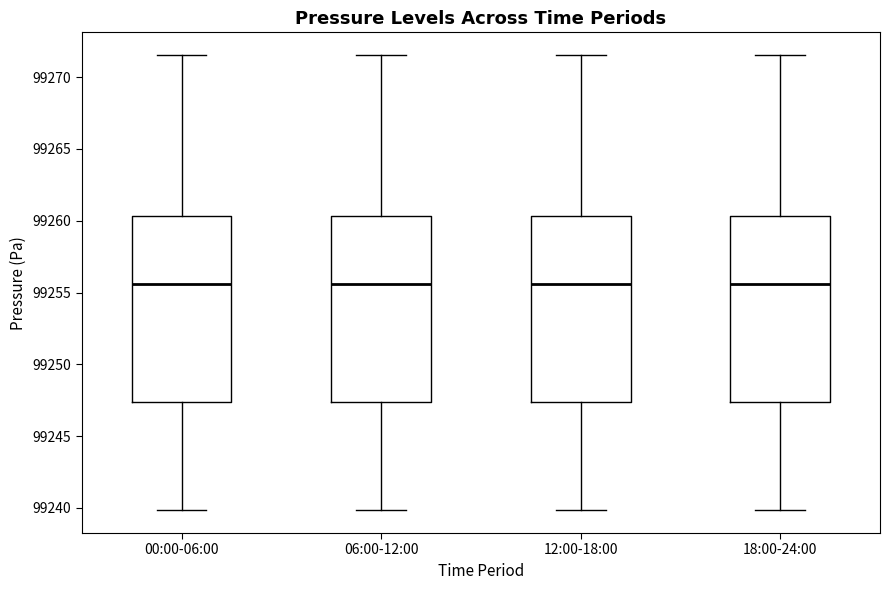

Reading left to right, transcribe this box plot: for each box, give where its median line is, the range the box spans, and where its two whiskers end, as read against the y-axis. The values are not printed on the chart, so give them approximately, as read against the axis.

00:00-06:00: median 99255.5, box 99247.5 to 99260.5, whiskers 99240.0 to 99271.5
06:00-12:00: median 99255.5, box 99247.5 to 99260.5, whiskers 99240.0 to 99271.5
12:00-18:00: median 99255.5, box 99247.5 to 99260.5, whiskers 99240.0 to 99271.5
18:00-24:00: median 99255.5, box 99247.5 to 99260.5, whiskers 99240.0 to 99271.5